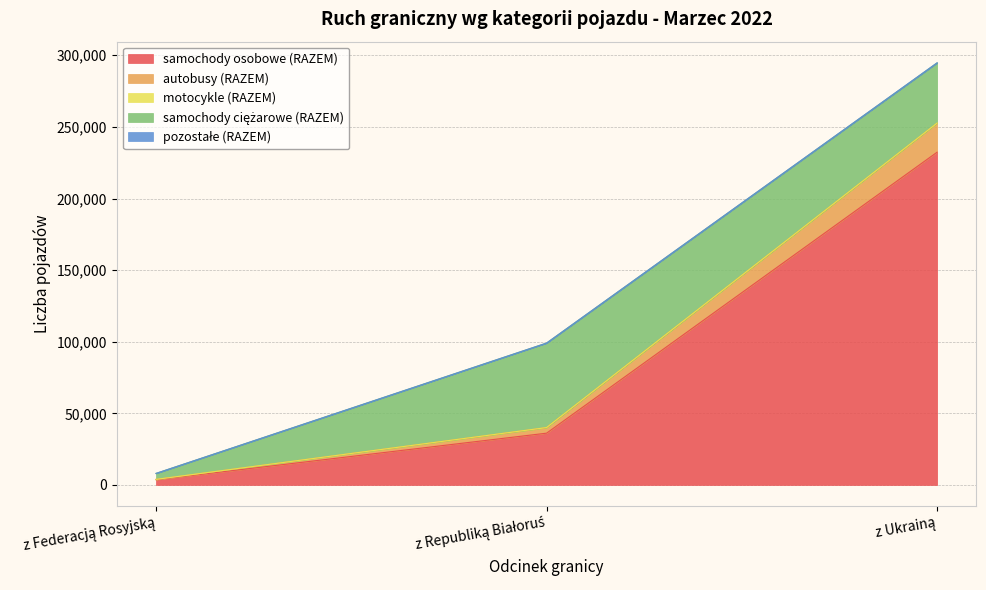

What is the highest value of the samochody osobowe (RAZEM) series?

232345